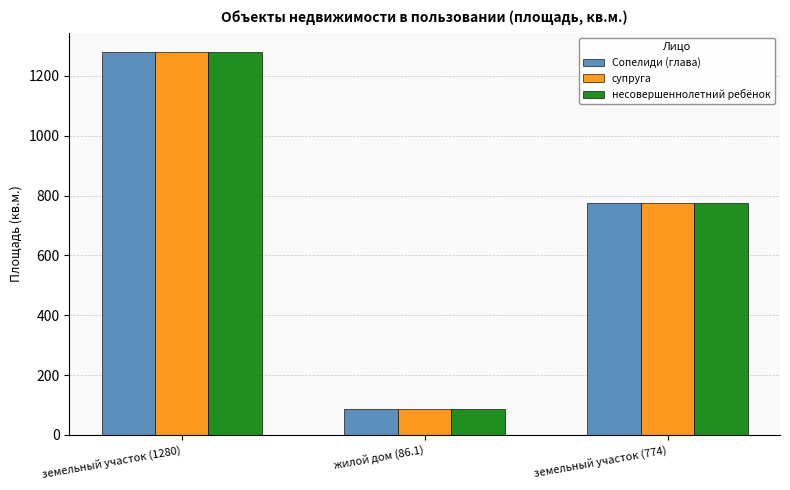

Is it true that супруга equals 86.1 at жилой дом (86.1)?

True